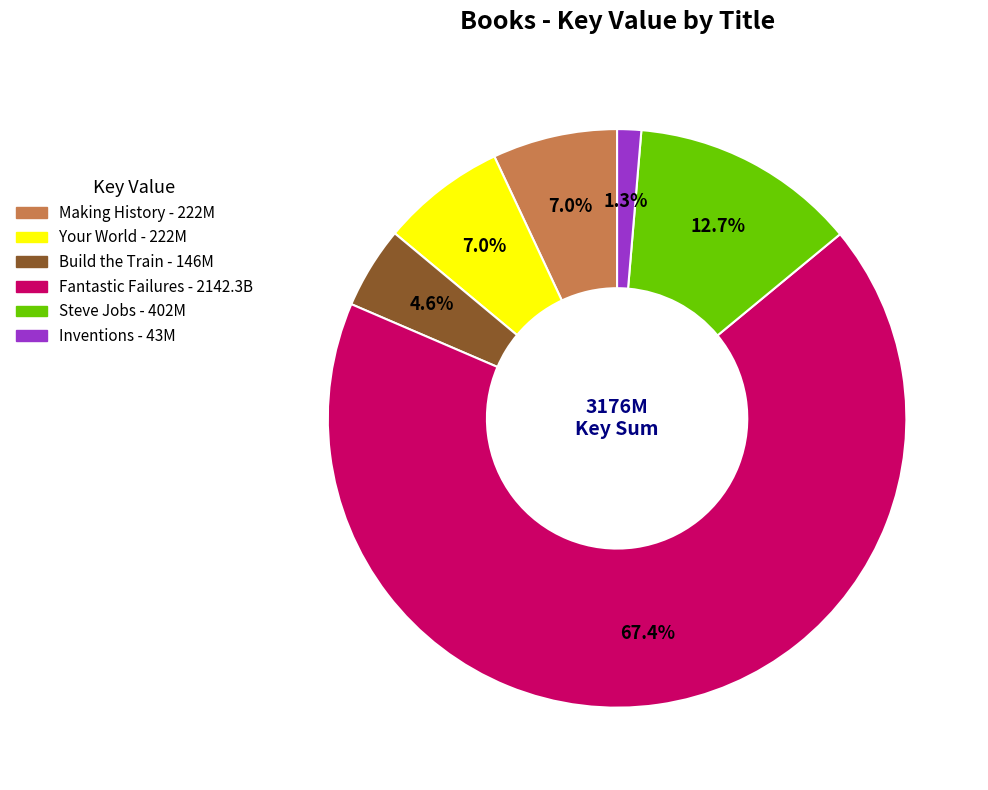

How many slices are in this pie chart?

6